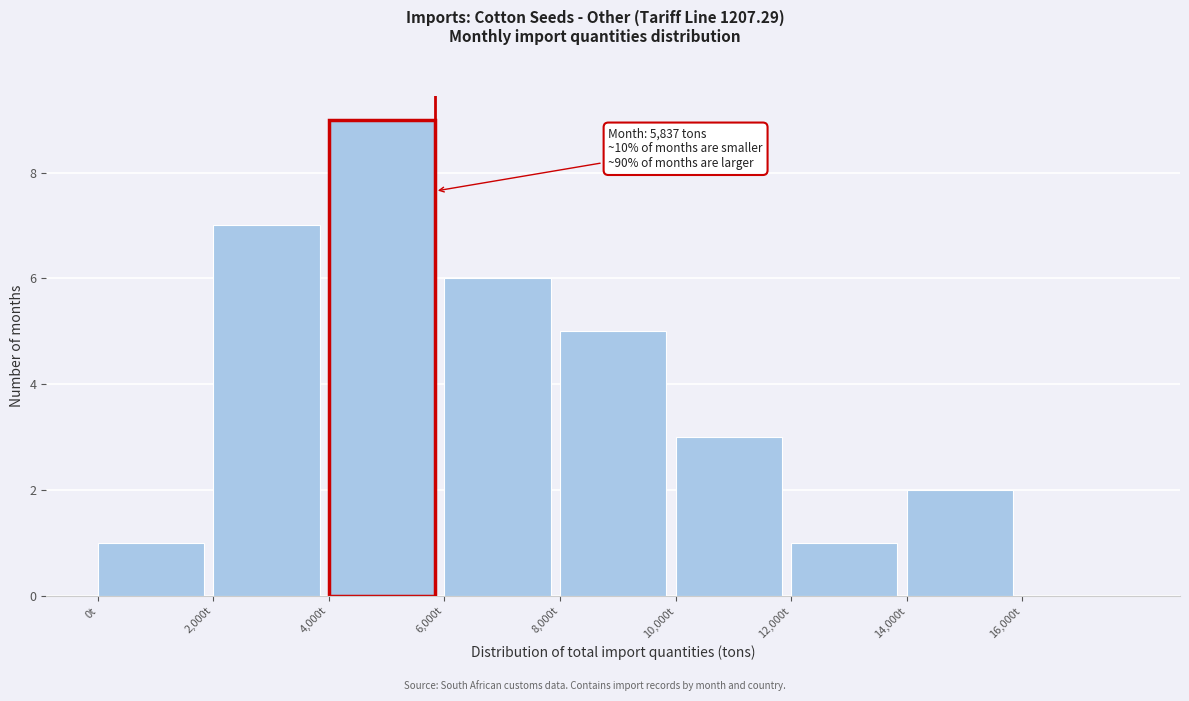

Which range on the x-axis has the tallest bar?

4000 to 6000